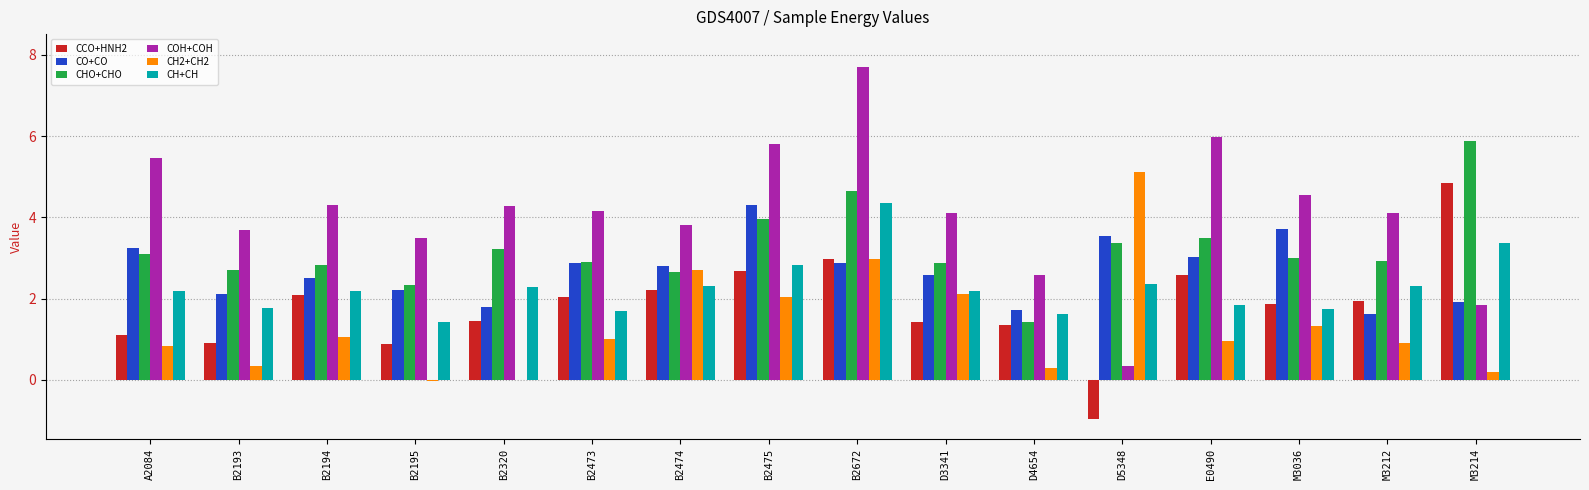

What is the greatest value displayed?

7.7